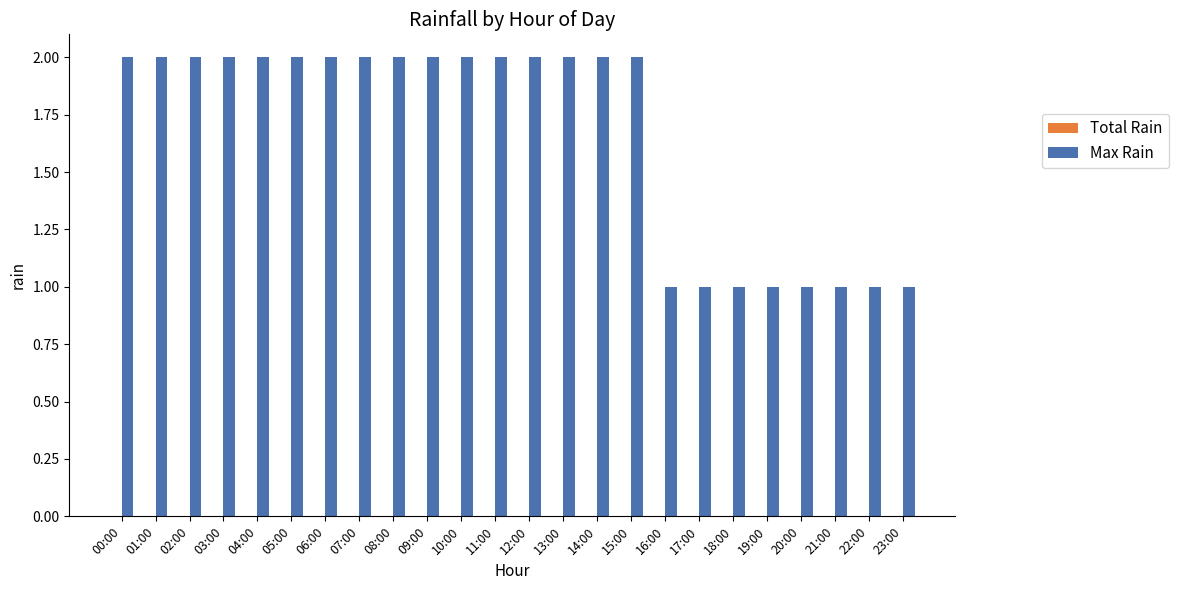

How many bars are there in total?

24